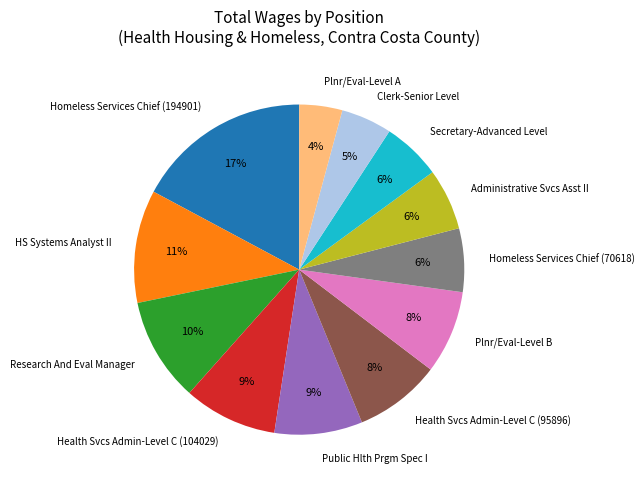

To the nearest percent, what is the combined percentage of Clerk-Senior Level and Health Svcs Admin-Level C (104029)?

14%